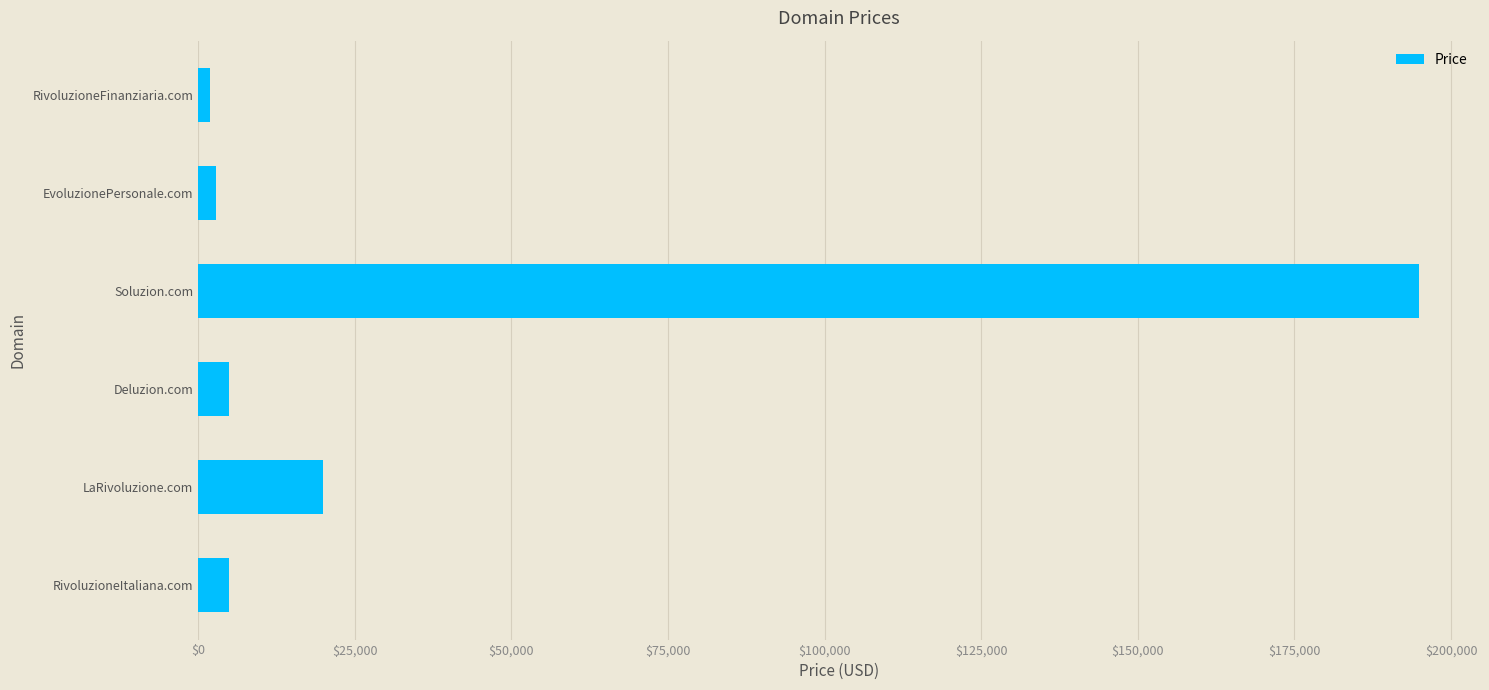

Reading bottom to top, what are all the values shown in this chart?

4888	19888	4888	194888	2888	1888